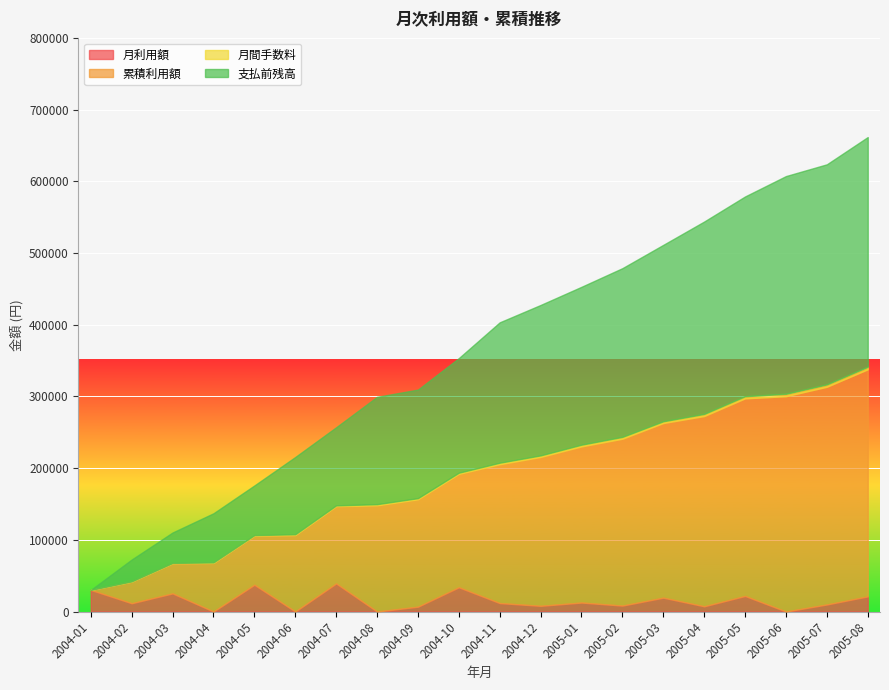

What is the label of the 20th point from the right?

2004-01